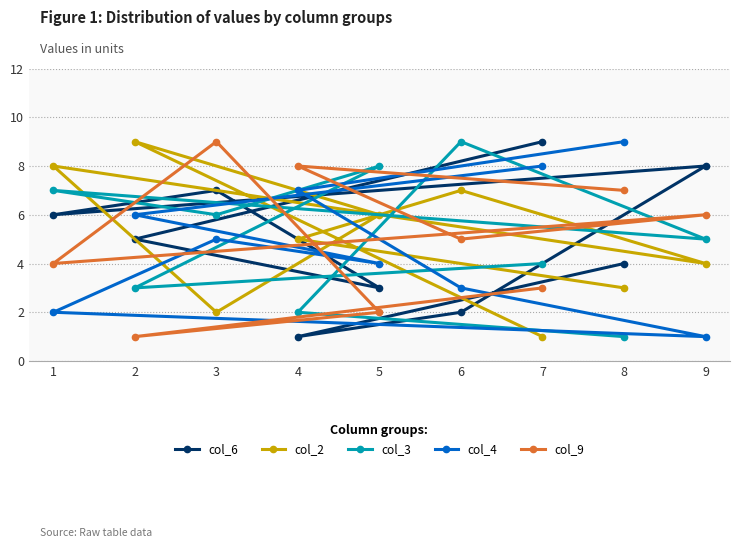

Rank the series at 1 from highest to lowest value.

col_2, col_3, col_6, col_9, col_4